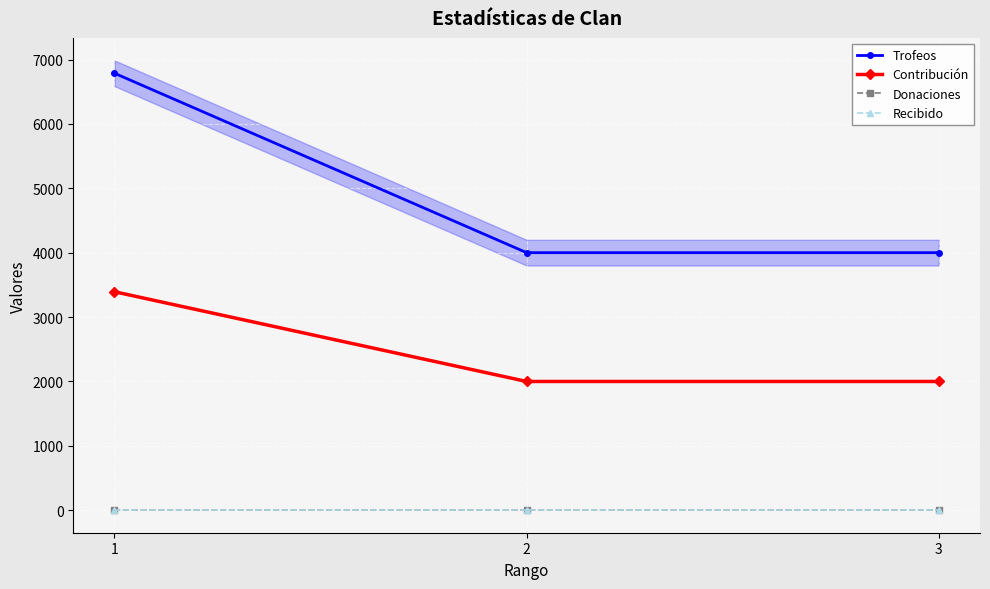

Reading left to right, list all the values displayed in this chart.

Trofeos: 6788	4001	4001
Contribución: 3394	2000	2000
Donaciones: 0	0	0
Recibido: 0	0	0